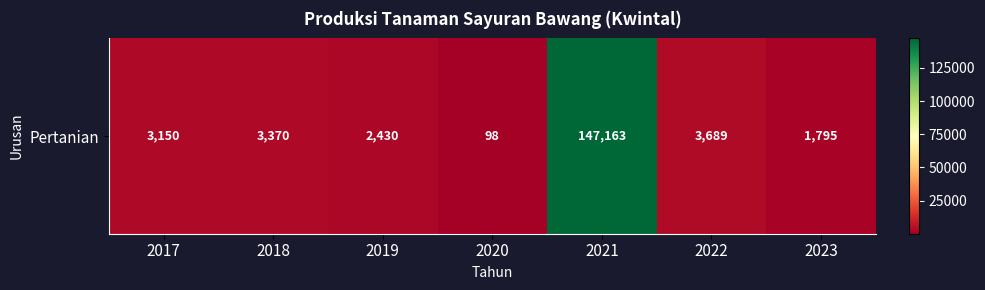

Which has a higher value, 2021 or 2020?

2021